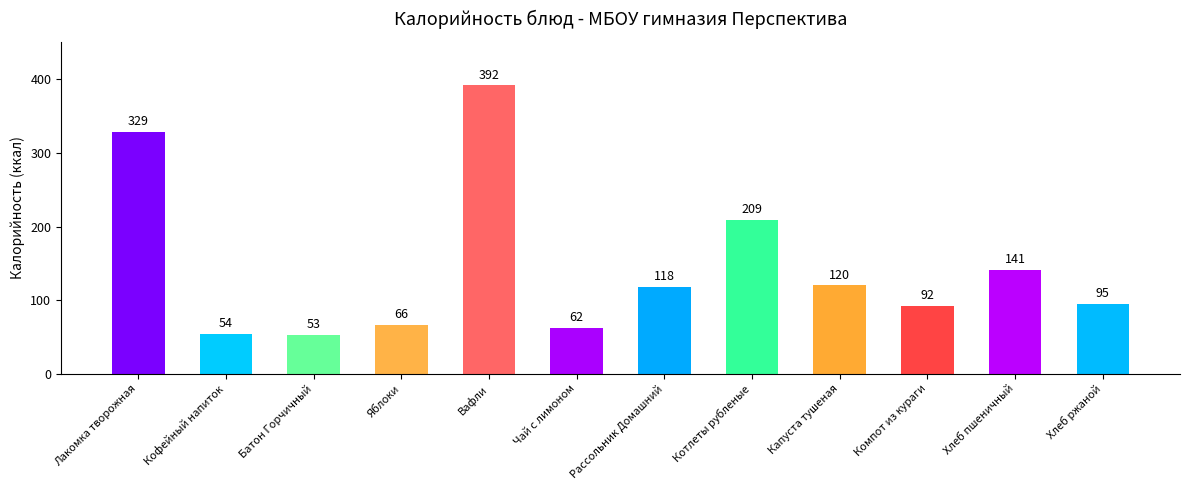

What is the label of the 11th bar from the left?

Хлеб пшеничный